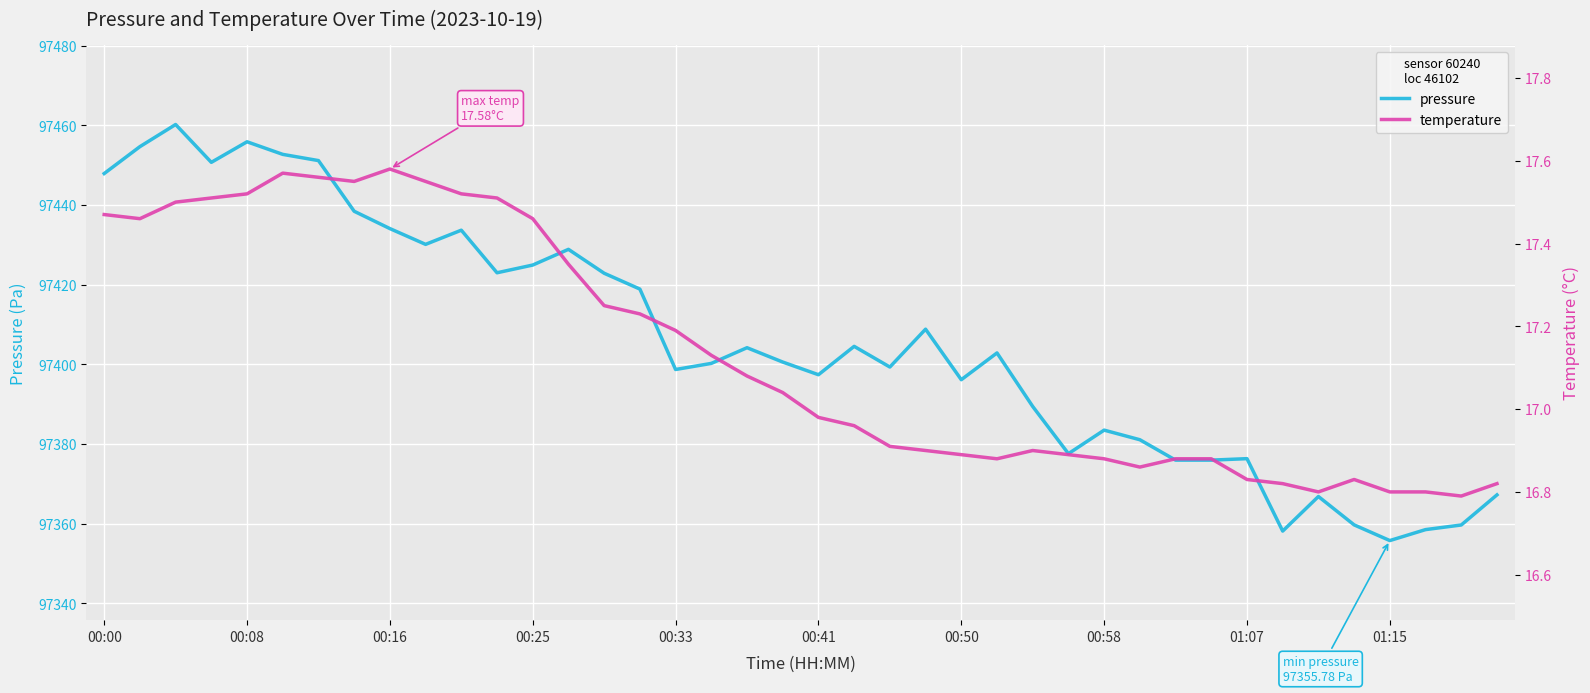

Rank the series by their maximum value, from lowest to highest.

temperature, pressure